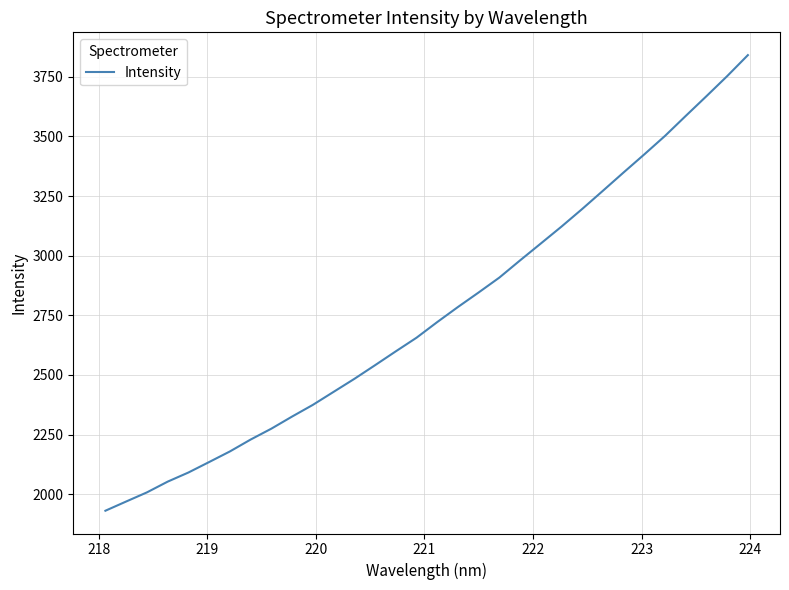

What is the minimum value shown in the chart?

1930.7